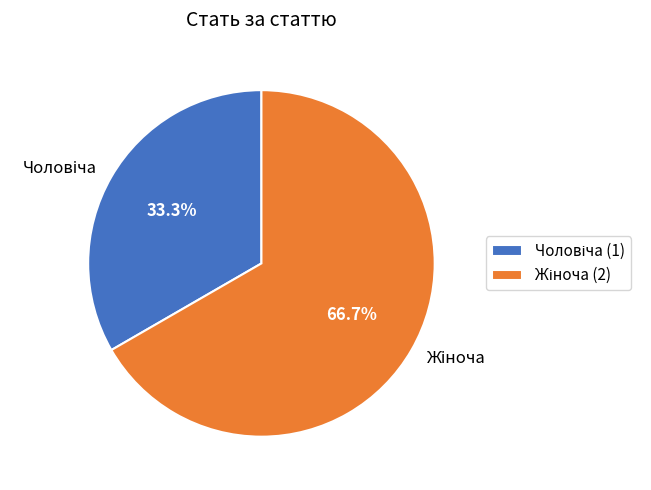

Is there any slice that represents more than half of the pie?

Yes